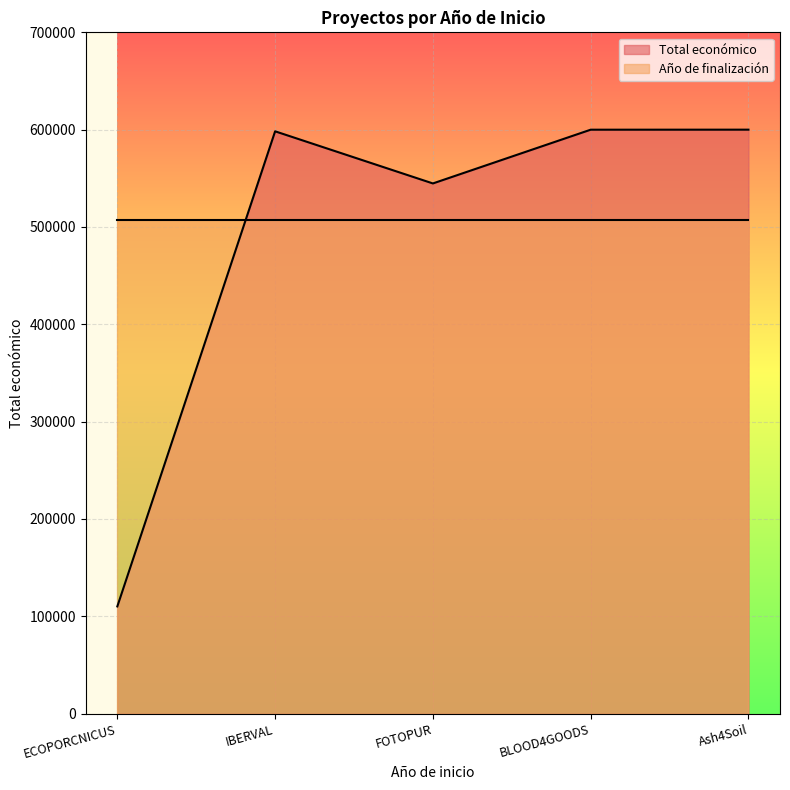

Reading right to left, extract all data points from this chart.

Ash4Soil=600000	BLOOD4GOODS=599960	FOTOPUR=544746	IBERVAL=598303	ECOPORCNICUS=110168